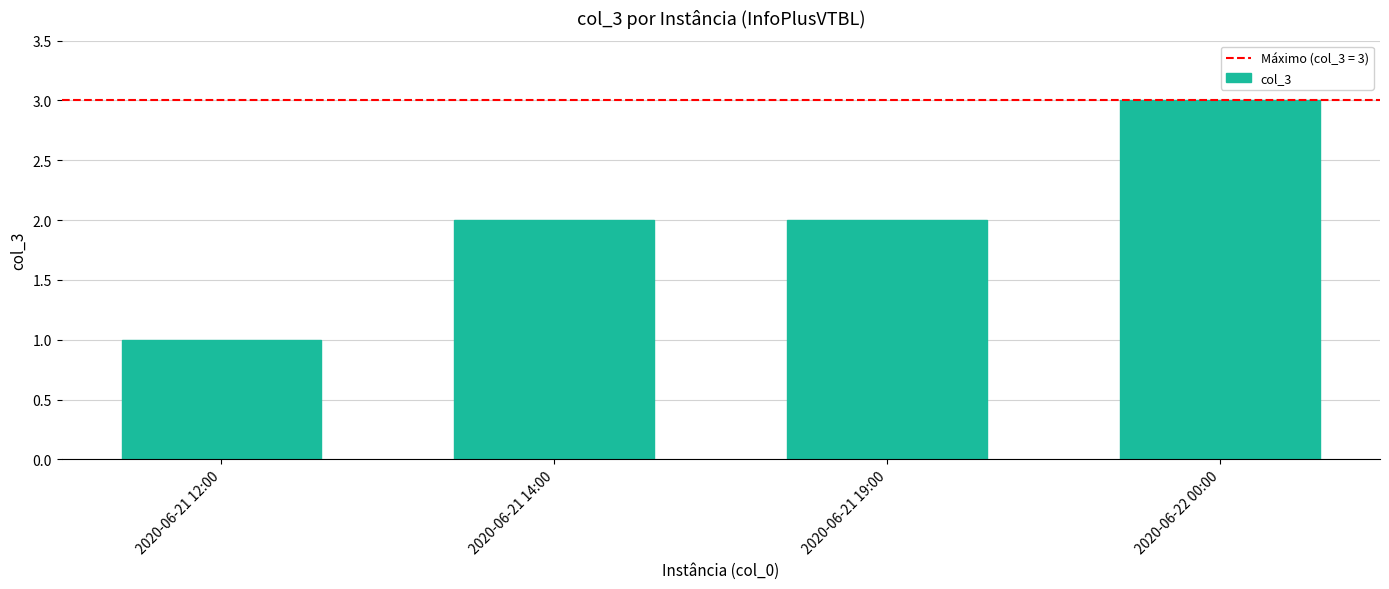

What is the approximate value at 2020-06-22 00:00?

3